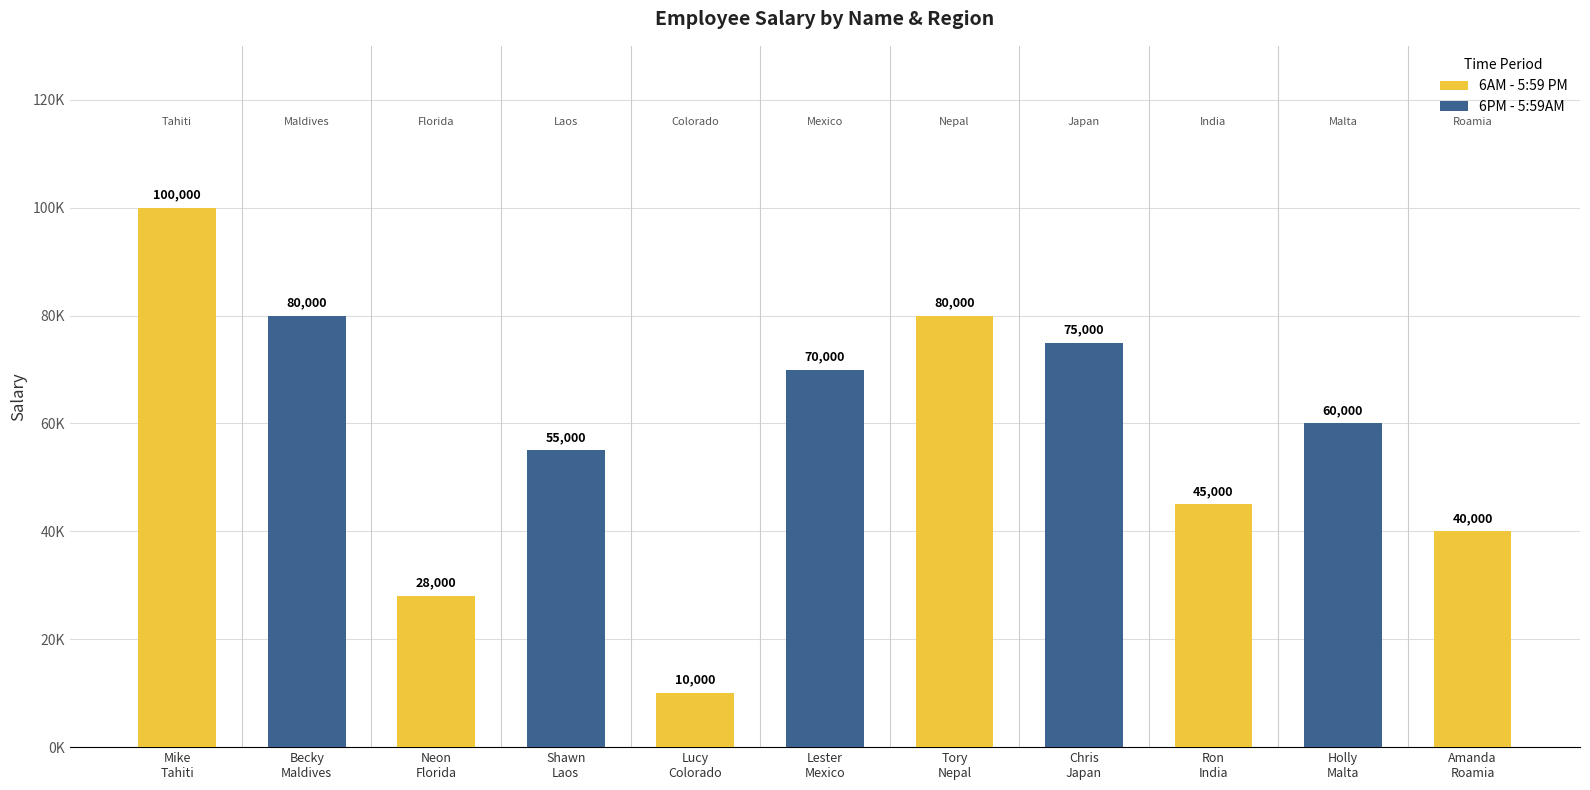

True or false: the data shows 45000 at Ron.

True